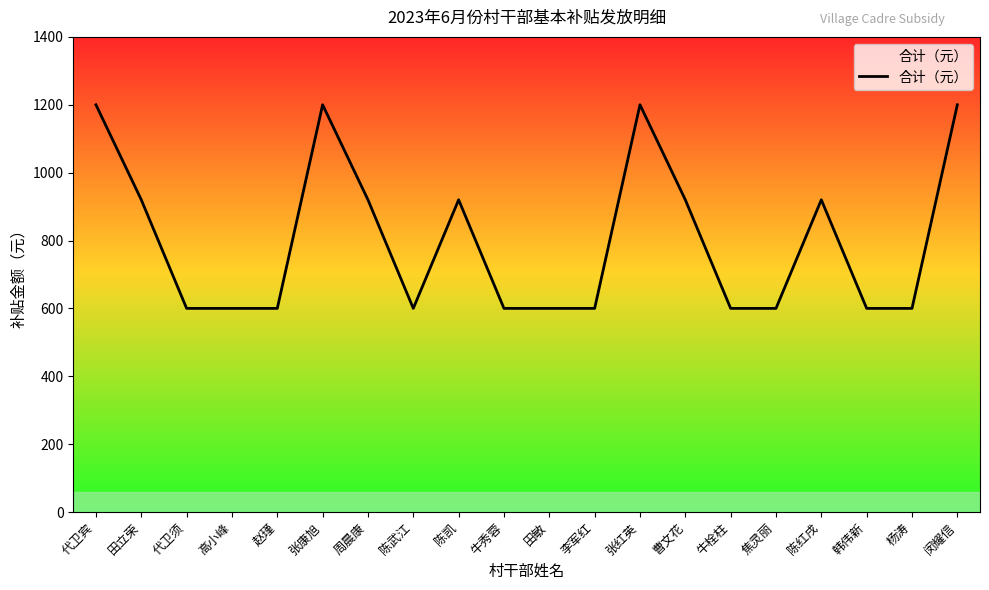

What is the difference between the maximum and minimum values?

600